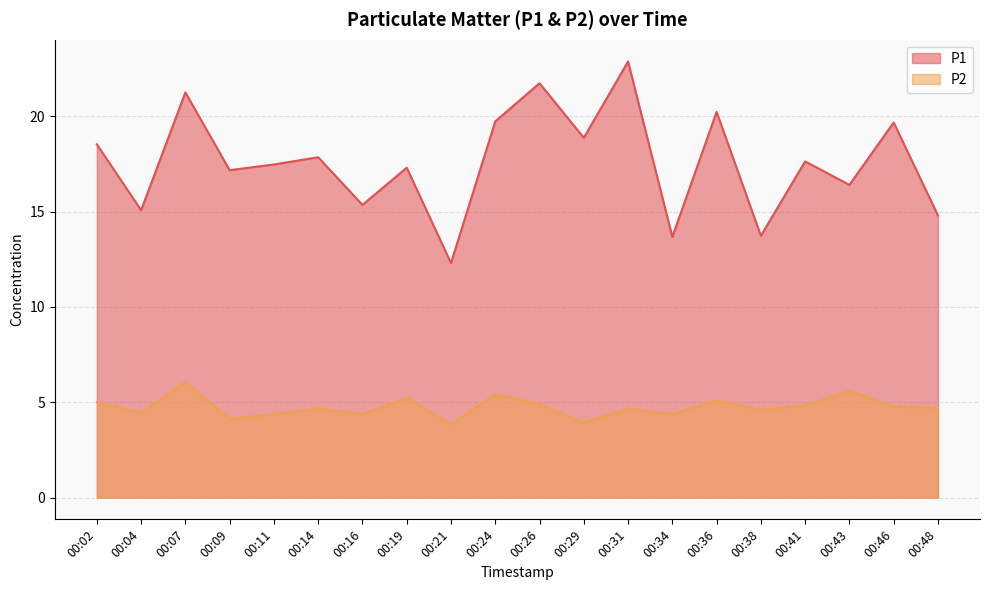

Which has a higher value, 00:24 or 00:48?

00:24